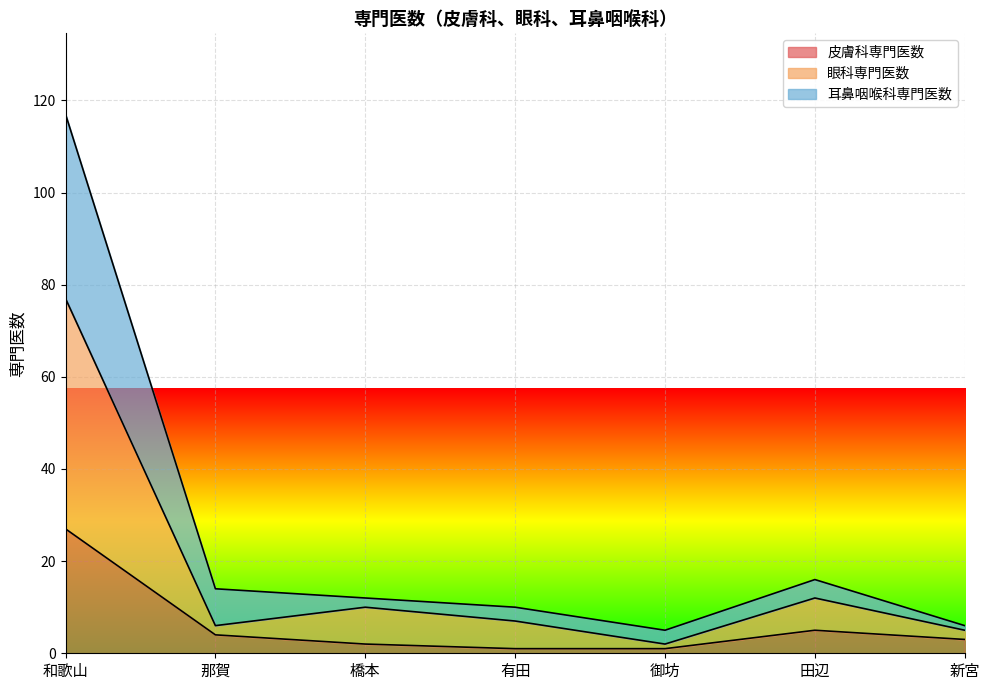

Reading left to right, transcribe all the data shown in this chart.

皮膚科専門医数: 和歌山=27	那賀=4	橋本=2	有田=1	御坊=1	田辺=5	新宮=3
眼科専門医数: 和歌山=77	那賀=6	橋本=10	有田=7	御坊=2	田辺=12	新宮=5
耳鼻咽喉科専門医数: 和歌山=117	那賀=14	橋本=12	有田=10	御坊=5	田辺=16	新宮=6